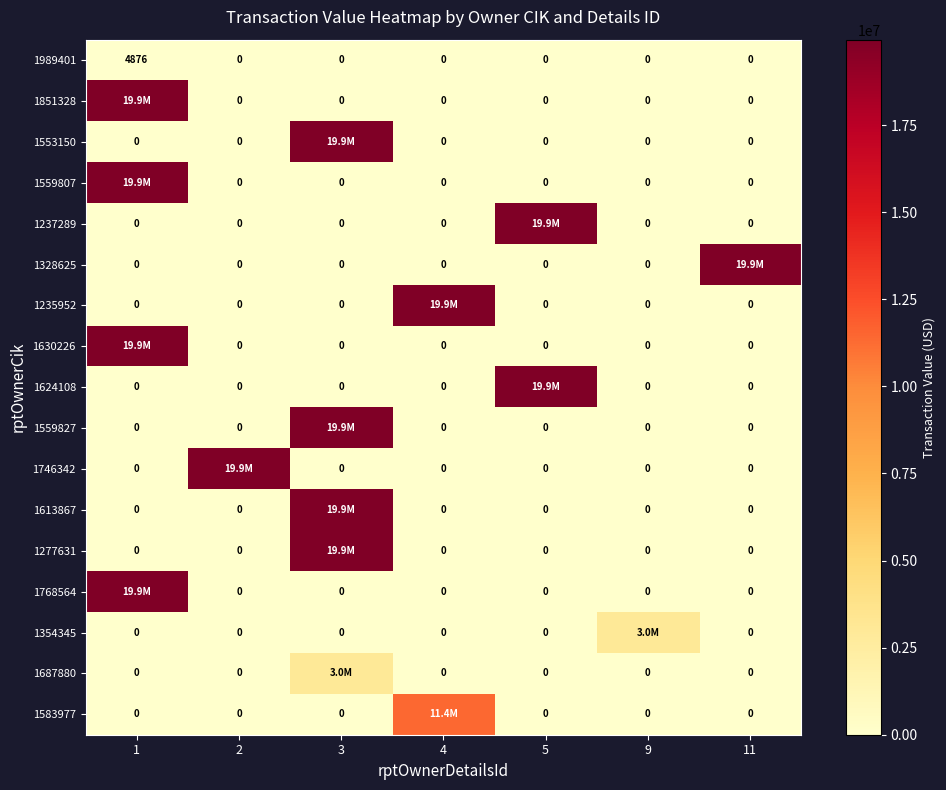

What is the sum of the 1989401 values at 1 and 4?

4876